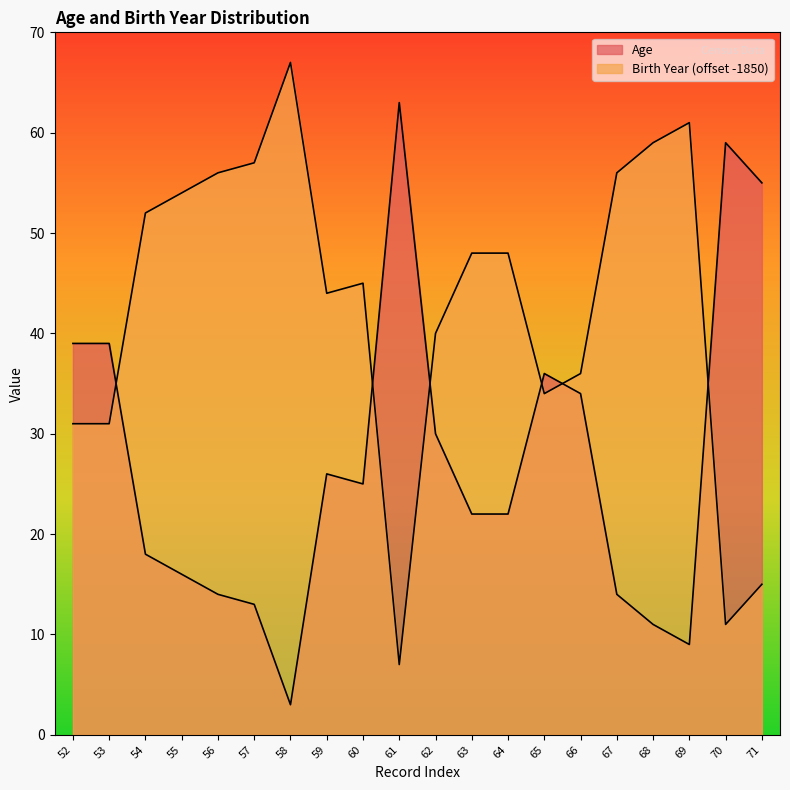

How many times do Age and Birth Year cross each other?

6